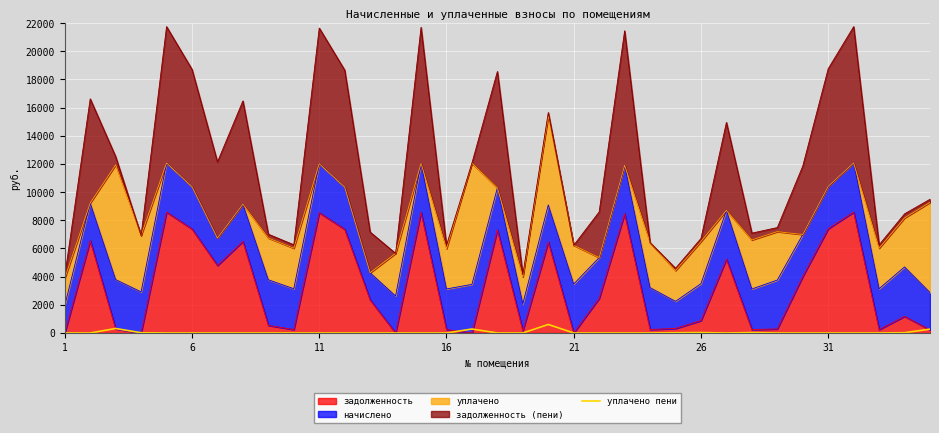

Reading left to right, list all the values displayed in this chart.

0.3	0.0	319.8	16.3	0.0	0.0	0.0	0.0	0.0	0.0	0.0	0.0	0.0	1.1	0.0	0.0	282.1	0.0	0.0	603.6	0.0	0.0	0.0	0.0	17.6	31.0	0.0	29.8	0.0	0.0	0.0	0.0	0.0	18.7	272.5